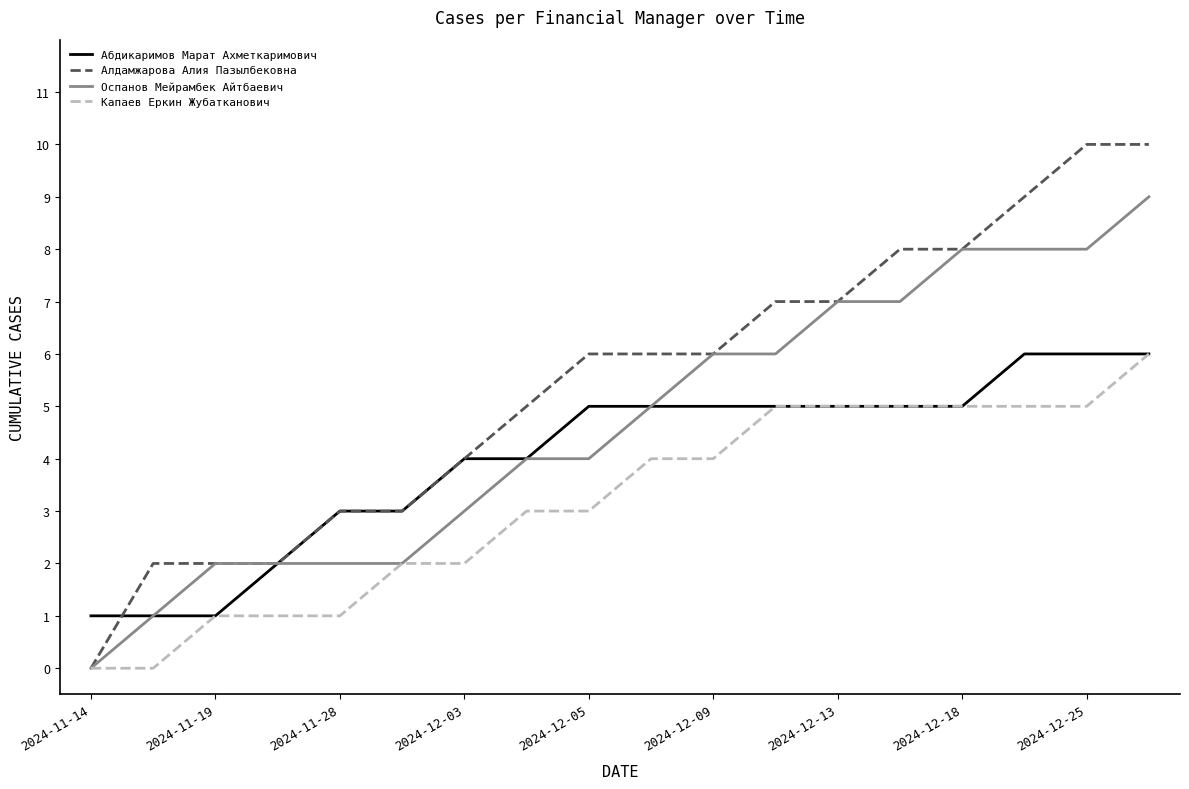

List the series in order of their overall mean, highest first.

Алдамжарова Алия Пазылбековна, Оспанов Мейрамбек Айтбаевич, Абдикаримов Марат Ахметкаримович, Капаев Еркин Жубатканович